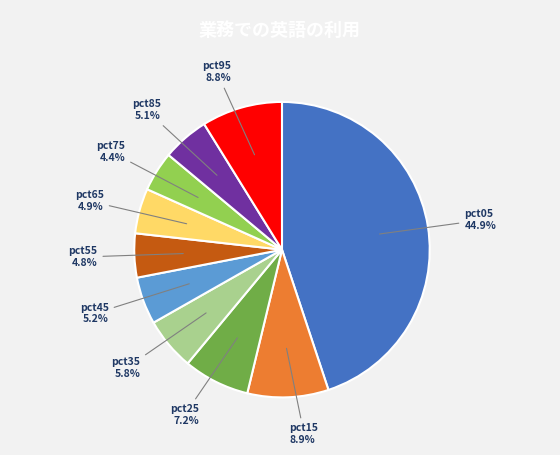

What percentage is the pct25 slice, to the nearest percent?

7%